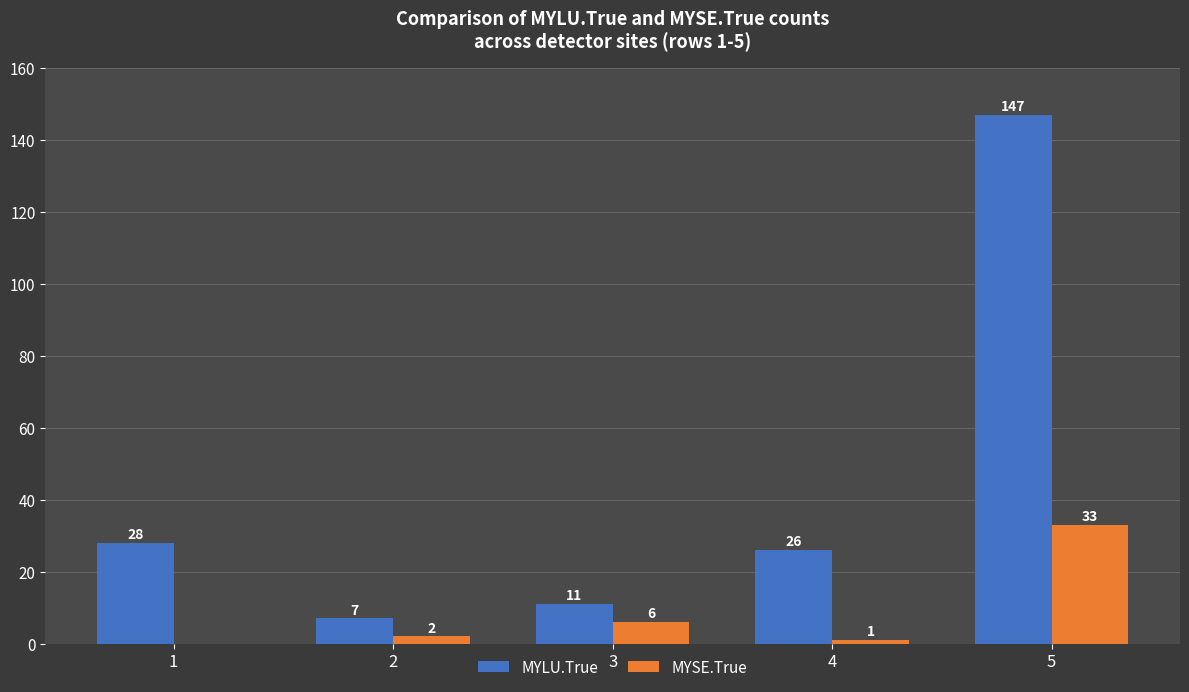

At which label does MYLU.True reach its peak?

5